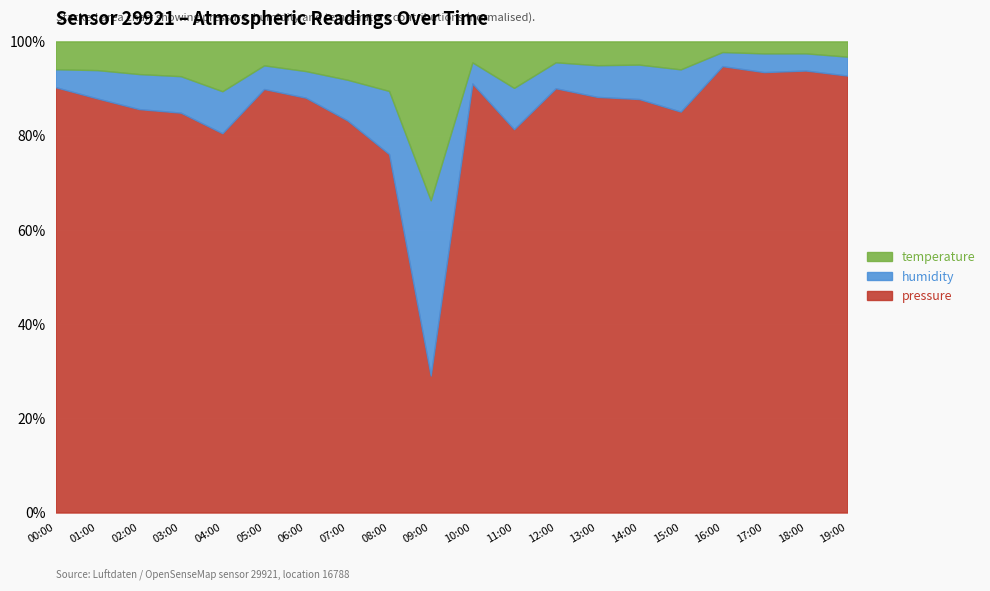

What is the maximum value shown in the chart?

99510.0